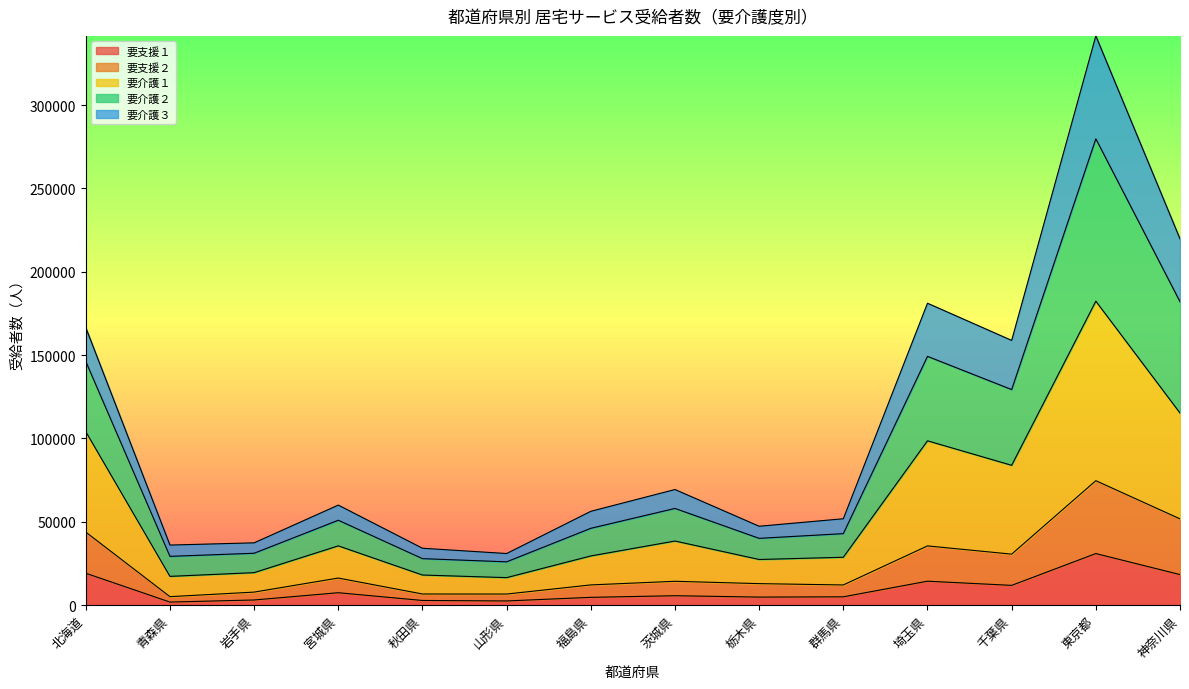

What position from the left is 群馬県?

10